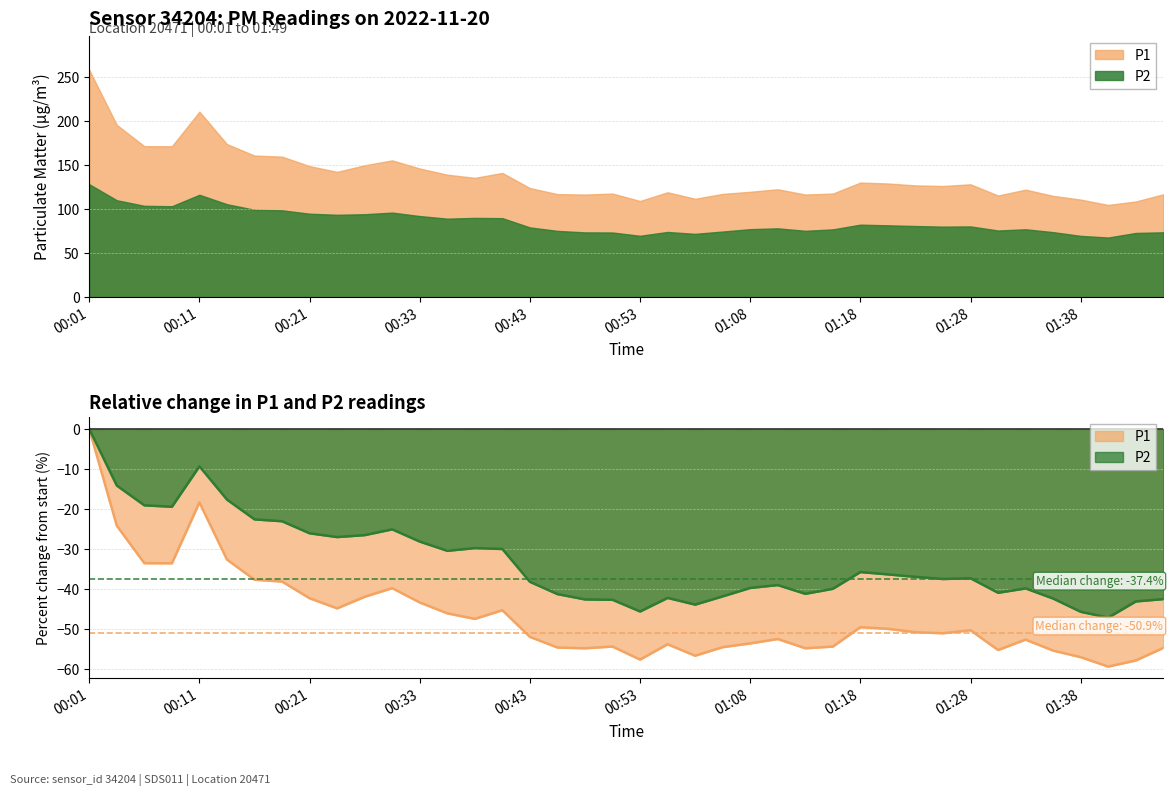

In P1, how many points are higher than both neighbors (excluding endpoints)?

9